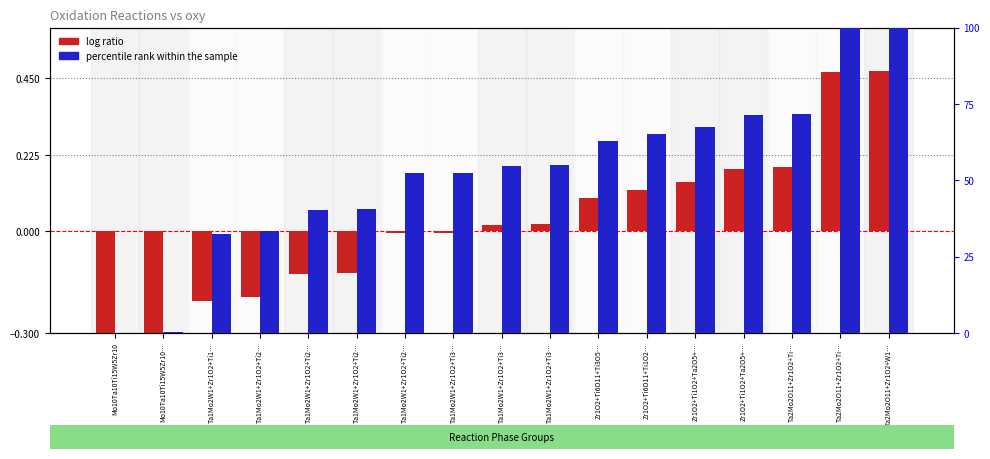

The percentile rank within the sample series shows 58.0 at Mo10Ta10Ti15W5Zr10. True or false?

False